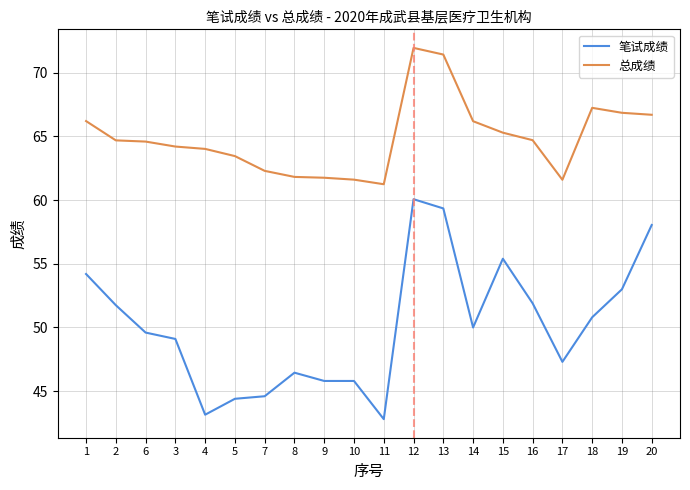

What position from the left is 19?

19